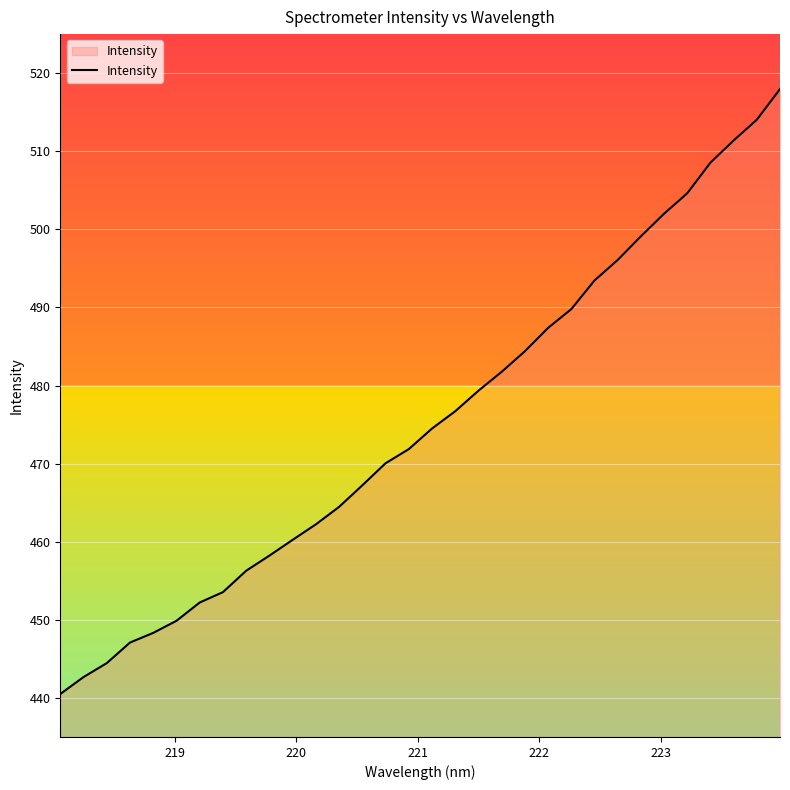

What is the difference between the maximum and minimum values?

77.5